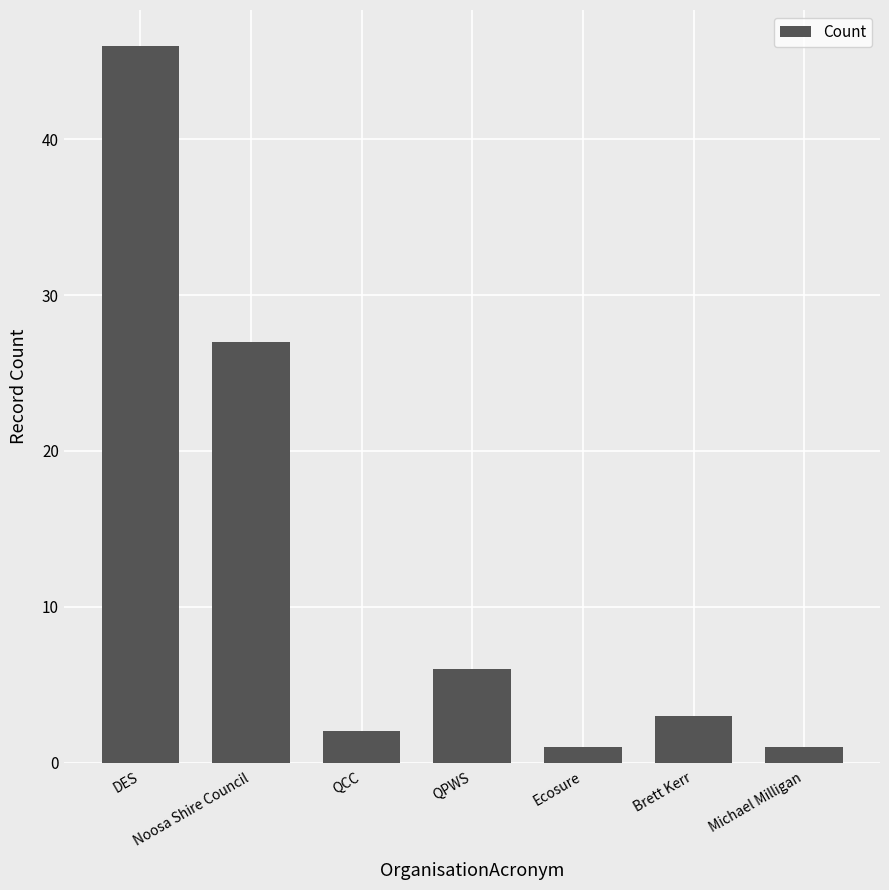

What is the change in value from Brett Kerr to Michael Milligan?

-2